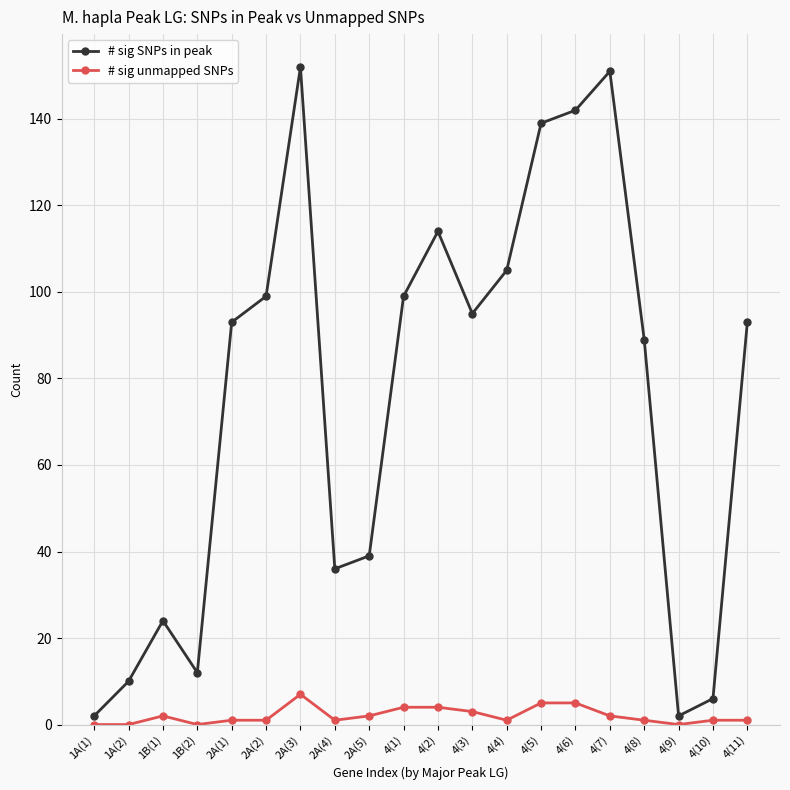

True or false: # sig unmapped SNPs and # sig SNPs in peak intersect in this chart.

False